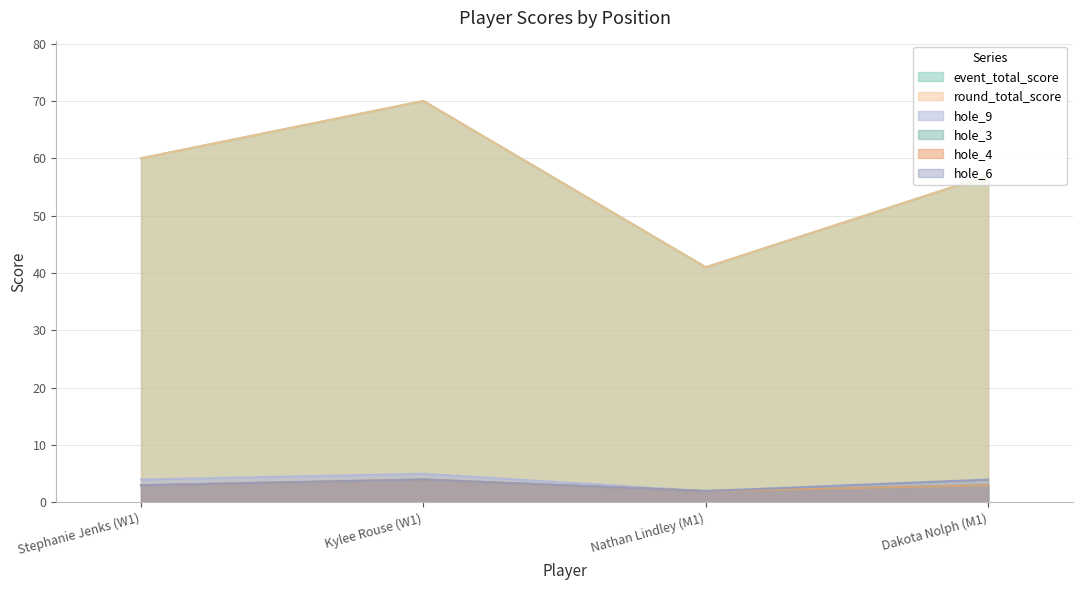

The value of event_total_score at Nathan Lindley (M1) is 23. True or false?

False